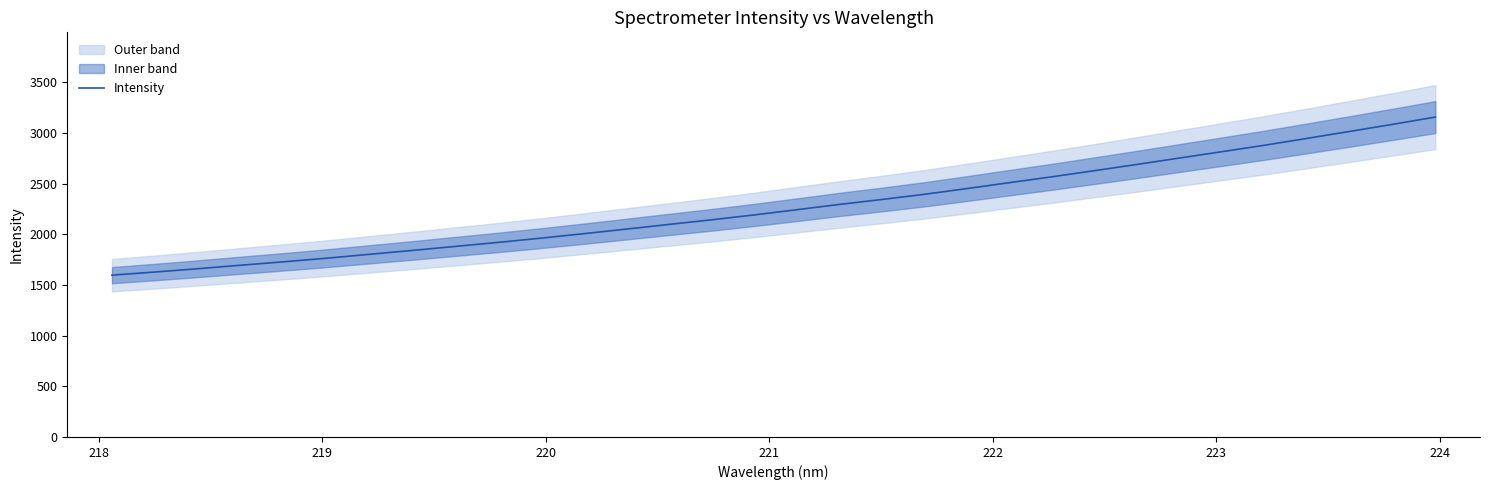

Reading left to right, list all the values displayed in this chart.

1597.4	1628.3	1660.7	1695.1	1728.7	1763.9	1802.3	1840.3	1879.9	1919.2	1961.0	2004.9	2050.4	2096.5	2142.0	2190.3	2241.8	2294.0	2343.2	2394.3	2451.1	2509.9	2567.7	2628.4	2690.2	2753.6	2816.7	2880.4	2948.2	3016.8	3086.4	3157.8